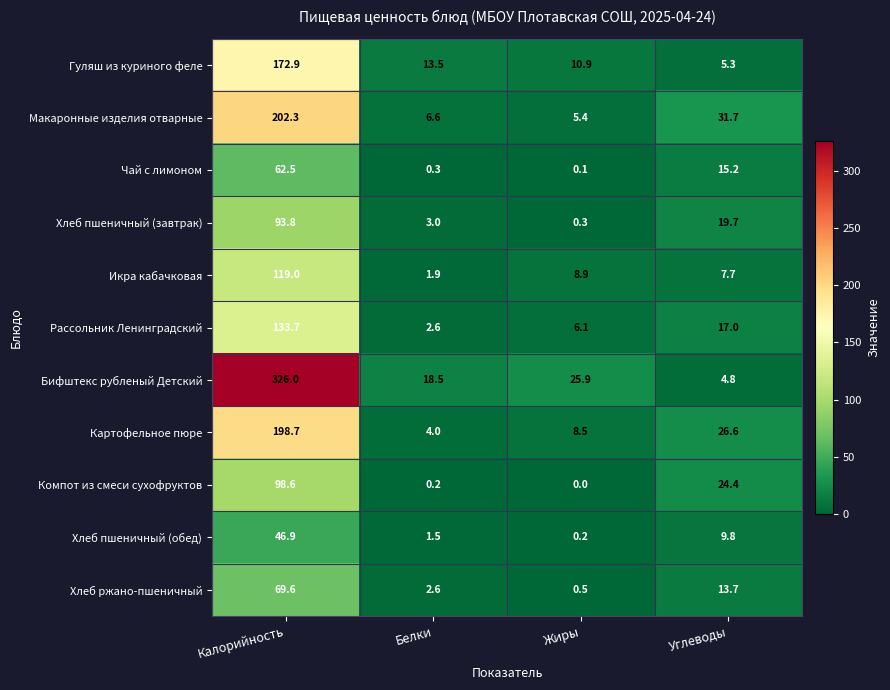

Where is Хлеб пшеничный (обед) nearest to the value 23?

Углеводы